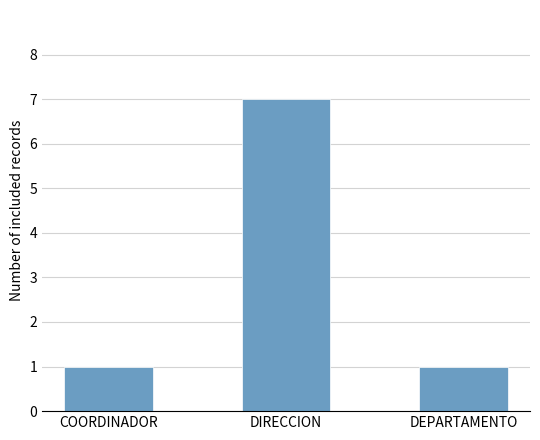

What is the label of the 2nd bar from the right?

DIRECCION